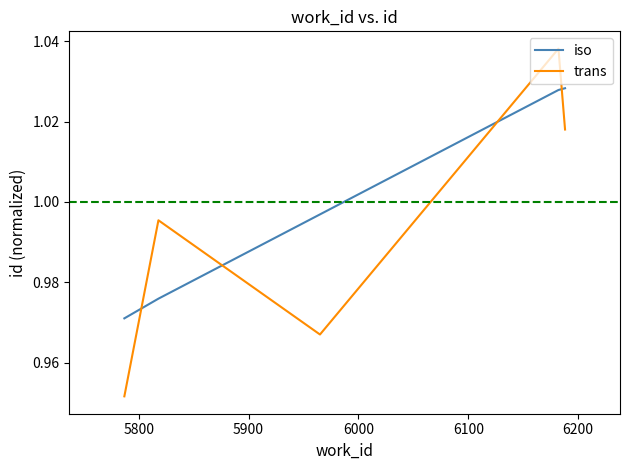

Which series has the widest spread of values?

trans